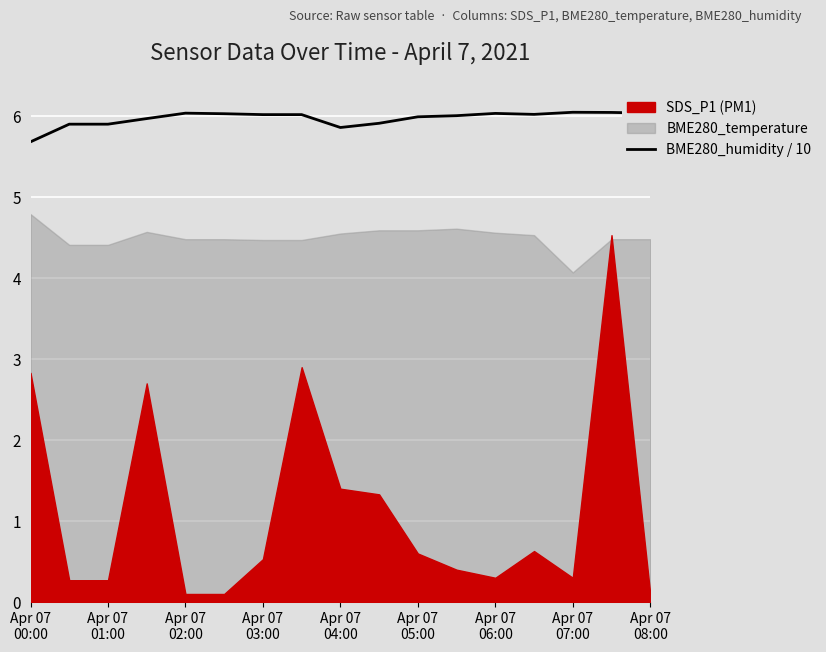

What is the label of the 17th point from the right?

Apr 07
00:00